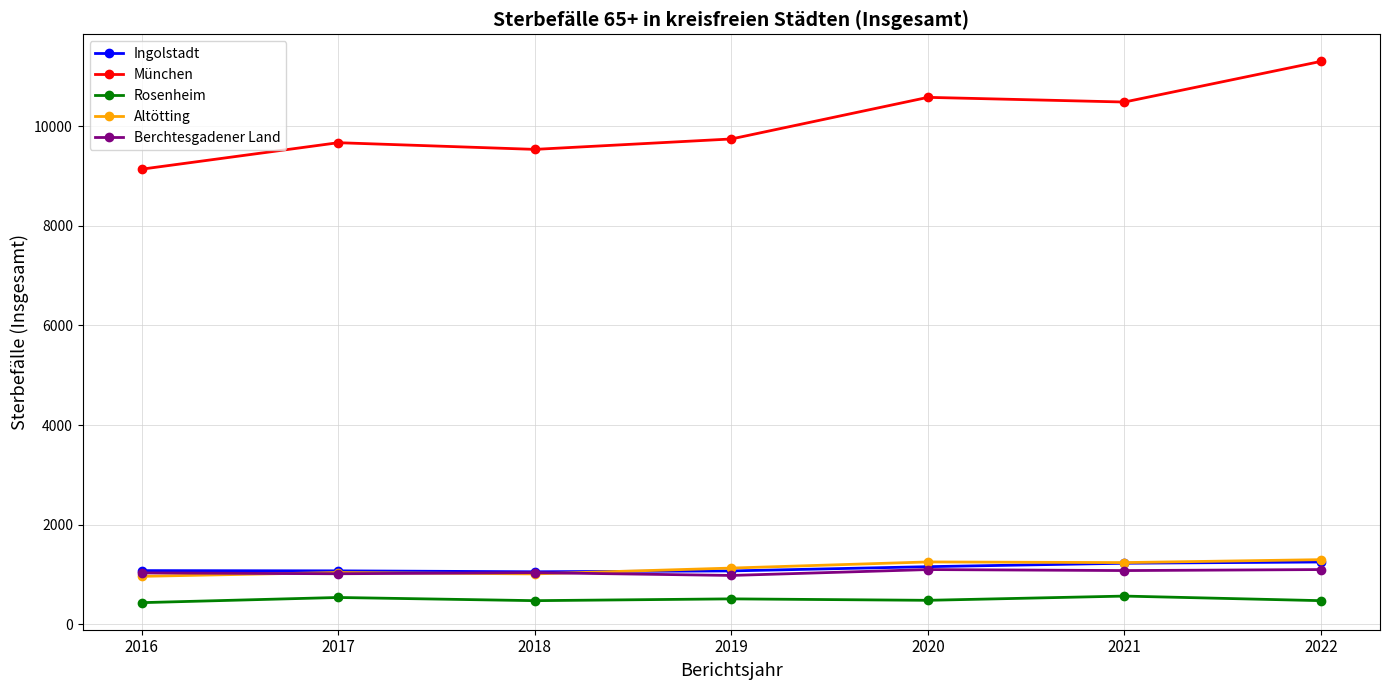

Where is München nearest to the value 10215?

2021